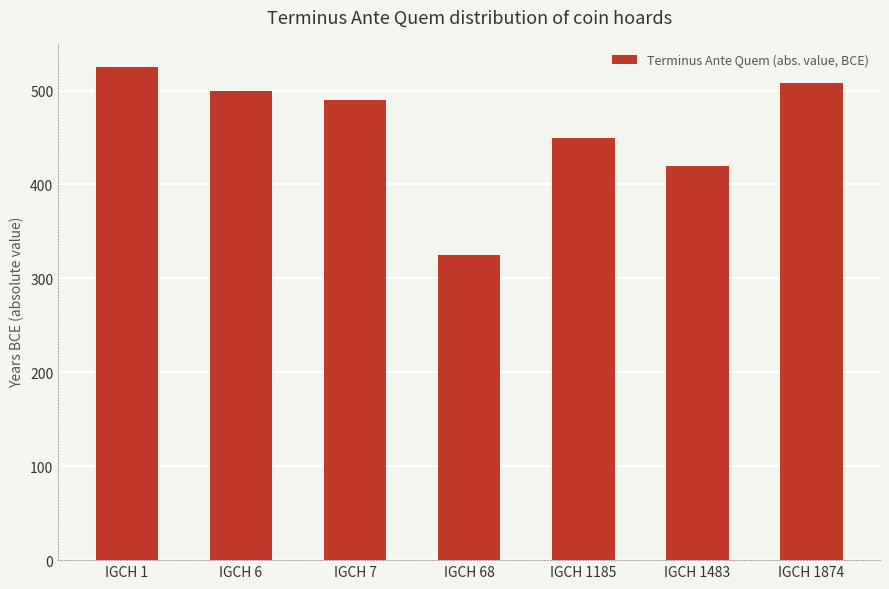

Read the value at IGCH 68.

325